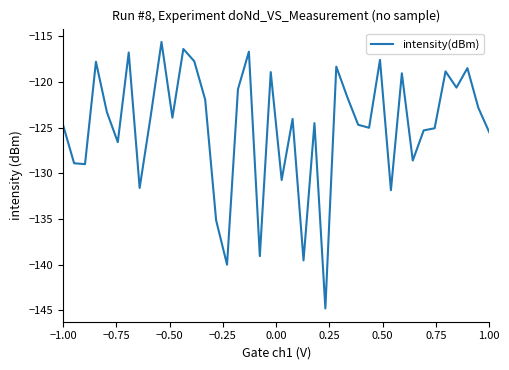

What is the maximum value shown in the chart?

-115.6